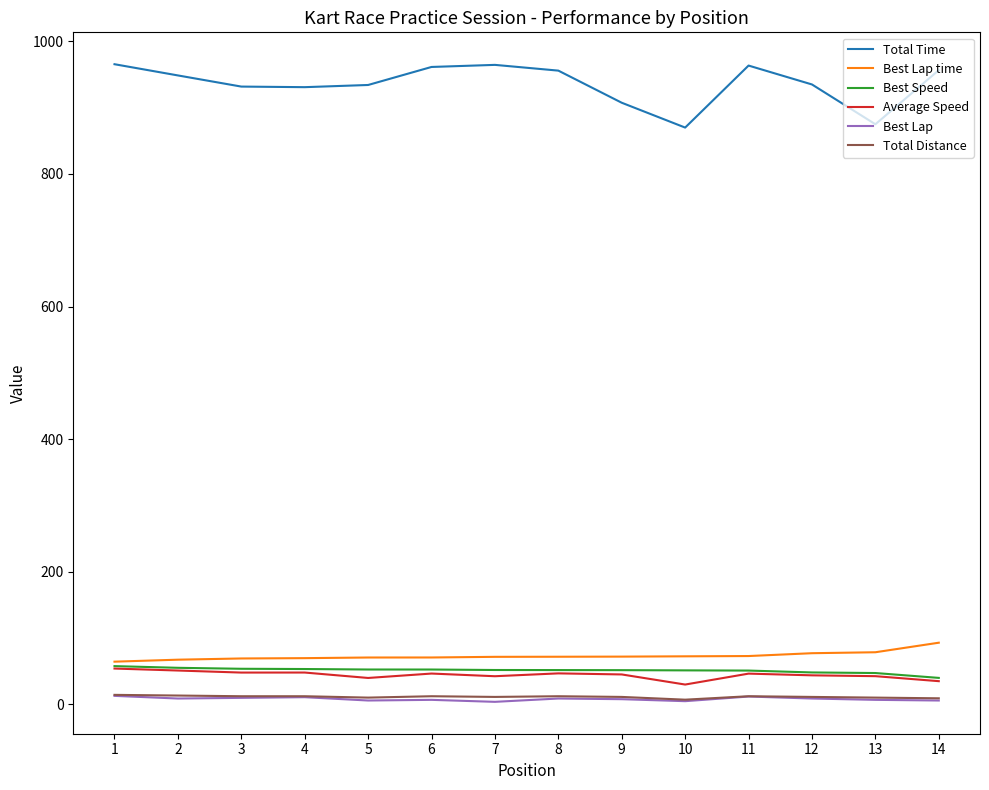

True or false: Best Lap time and Total Distance intersect in this chart.

False